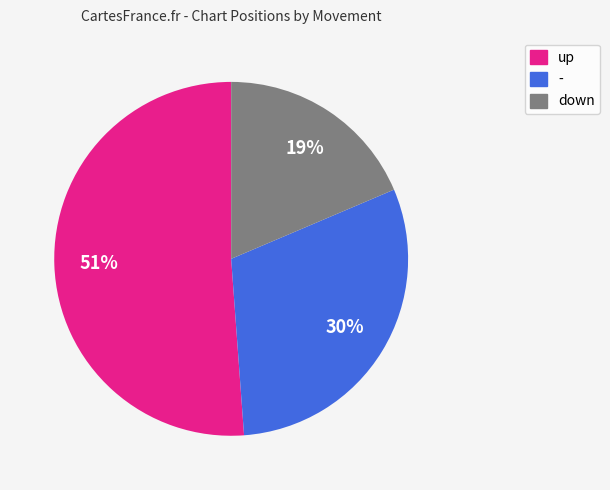

Rank the categories by value from lowest to highest.

down, -, up